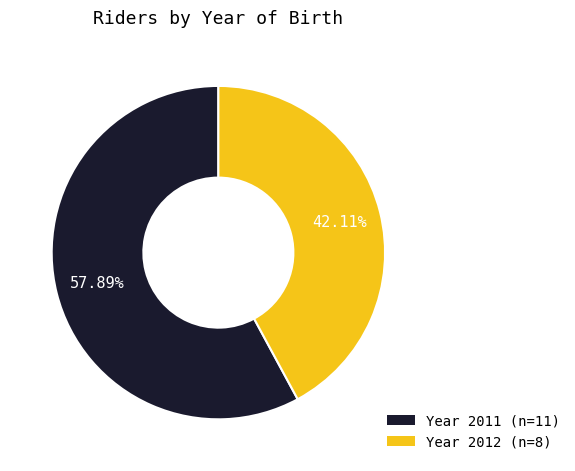

To the nearest percent, what is the average slice percentage?

50%